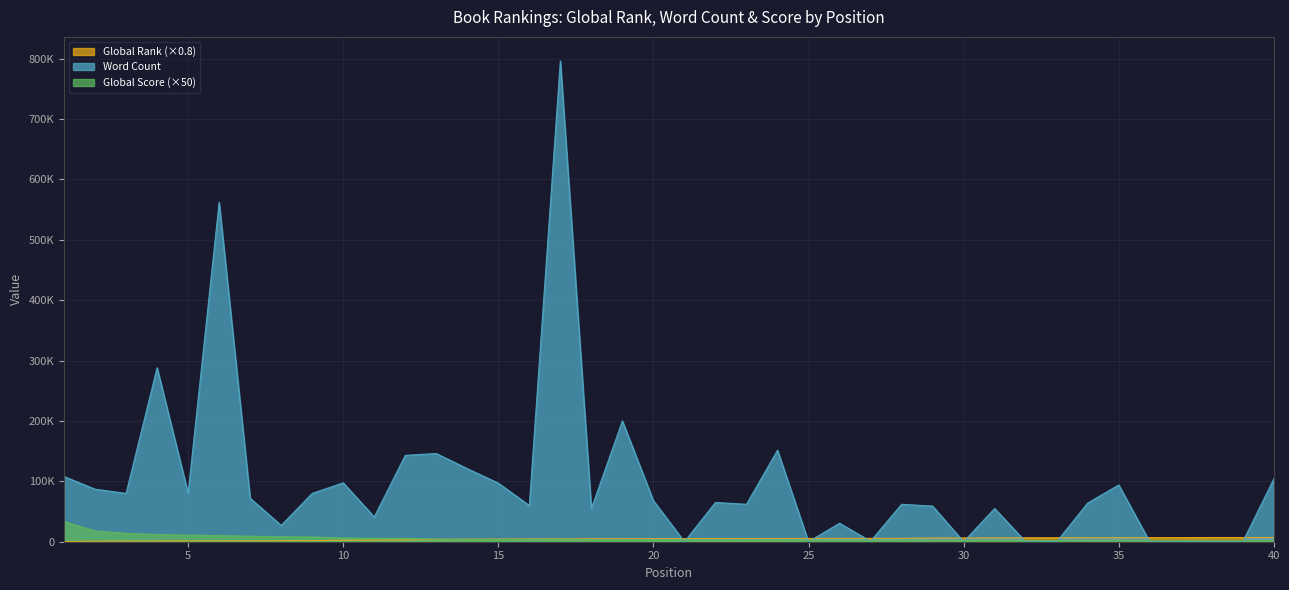

What is the difference between the second highest and second lowest values in the Global Rank series?

6131.2